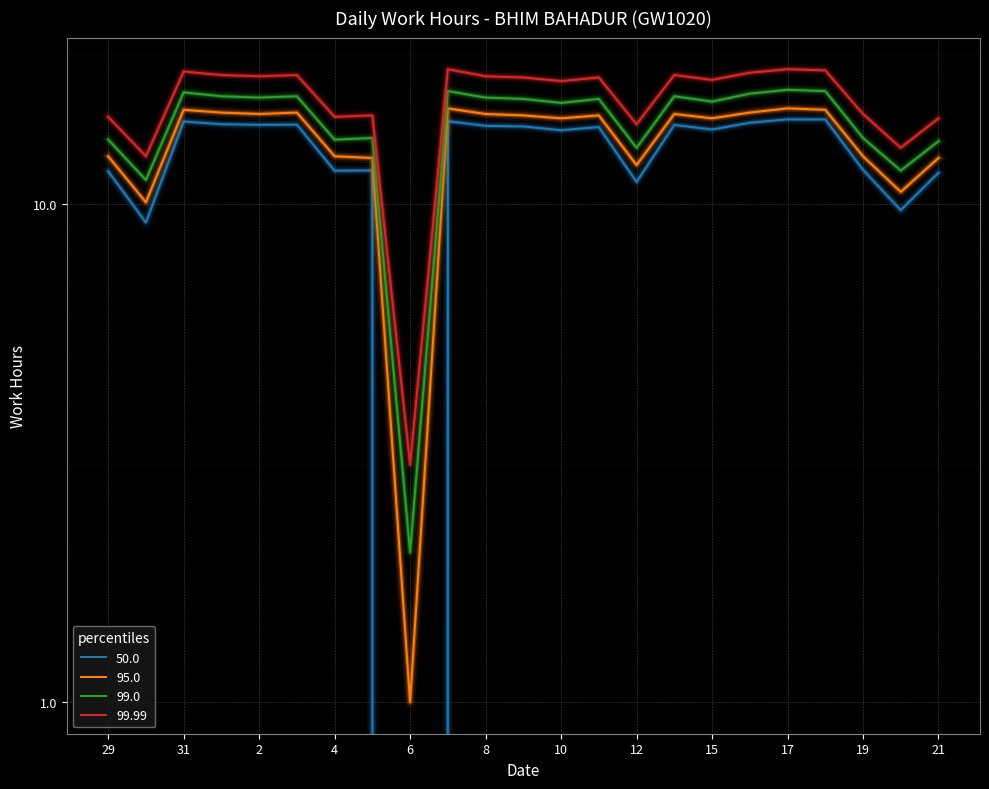

Rank the series at 4 from lowest to highest value.

50.0, 95.0, 99.0, 99.99